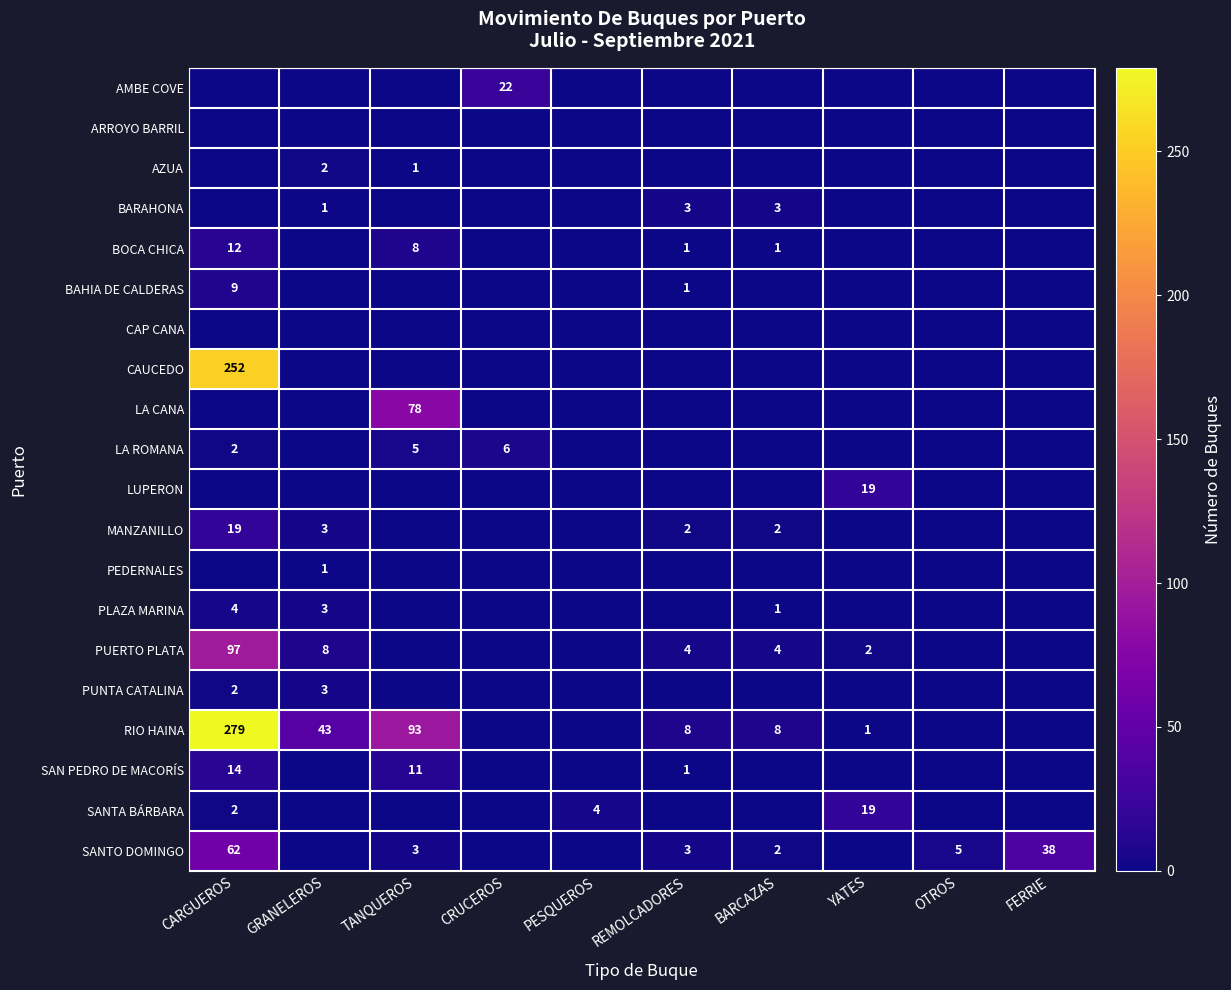

What is the difference between the RIO HAINA values at YATES and REMOLCADORES?

7